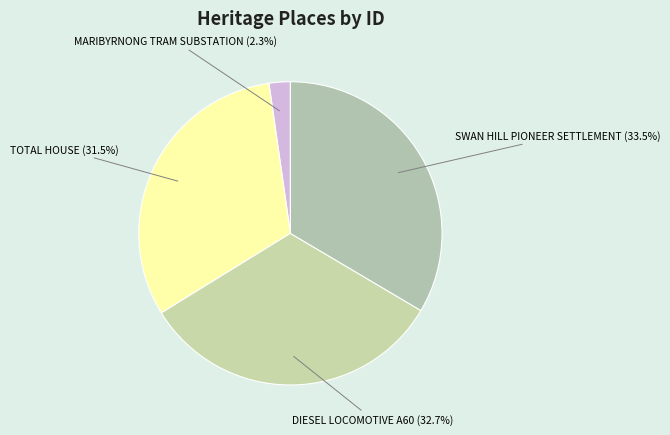

Rank the categories by value from lowest to highest.

MARIBYRNONG TRAM SUBSTATION, TOTAL HOUSE, DIESEL LOCOMOTIVE A60, SWAN HILL PIONEER SETTLEMENT